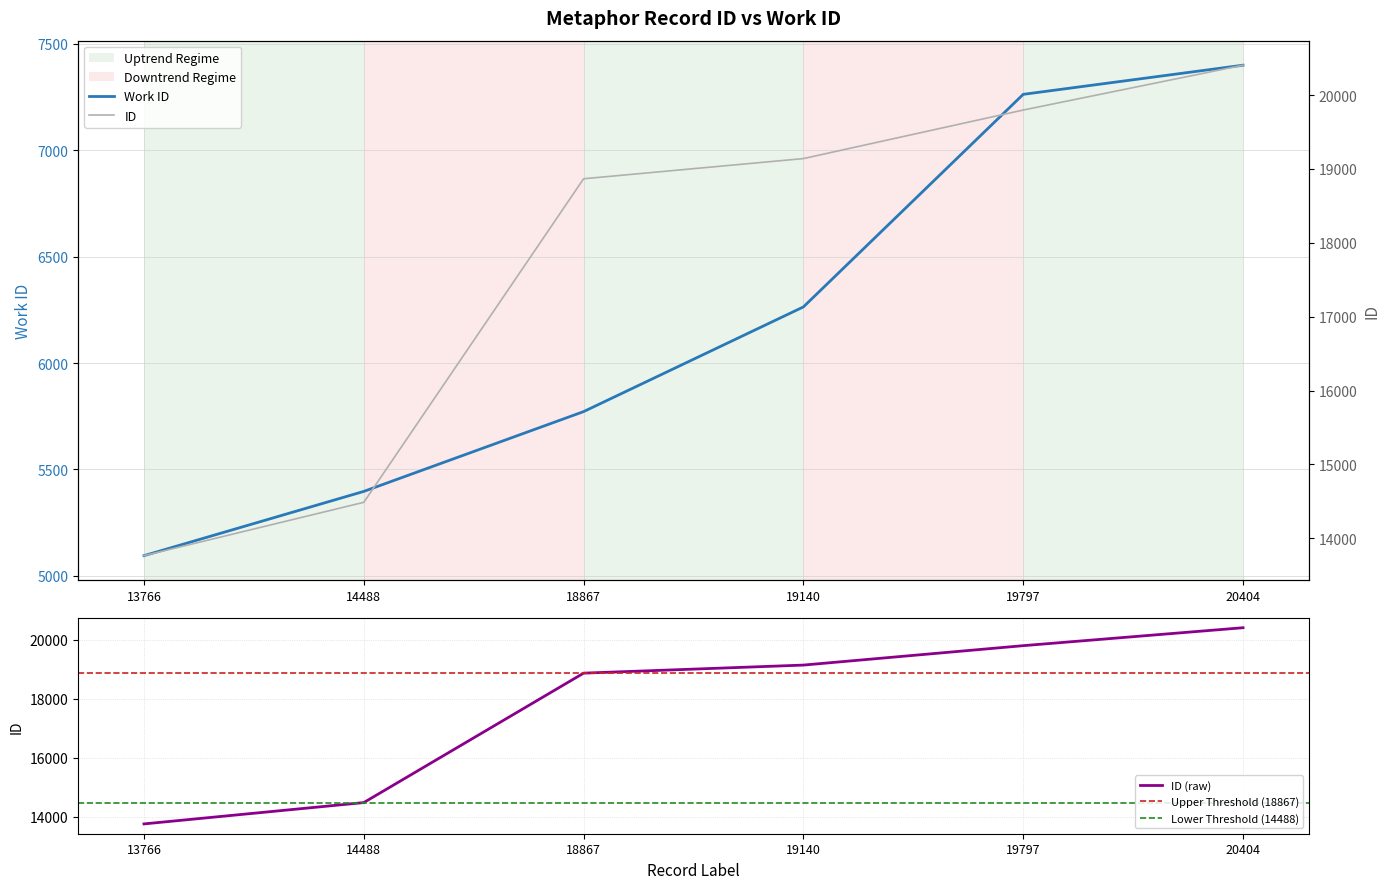

True or false: id and work_id cross at least once.

False